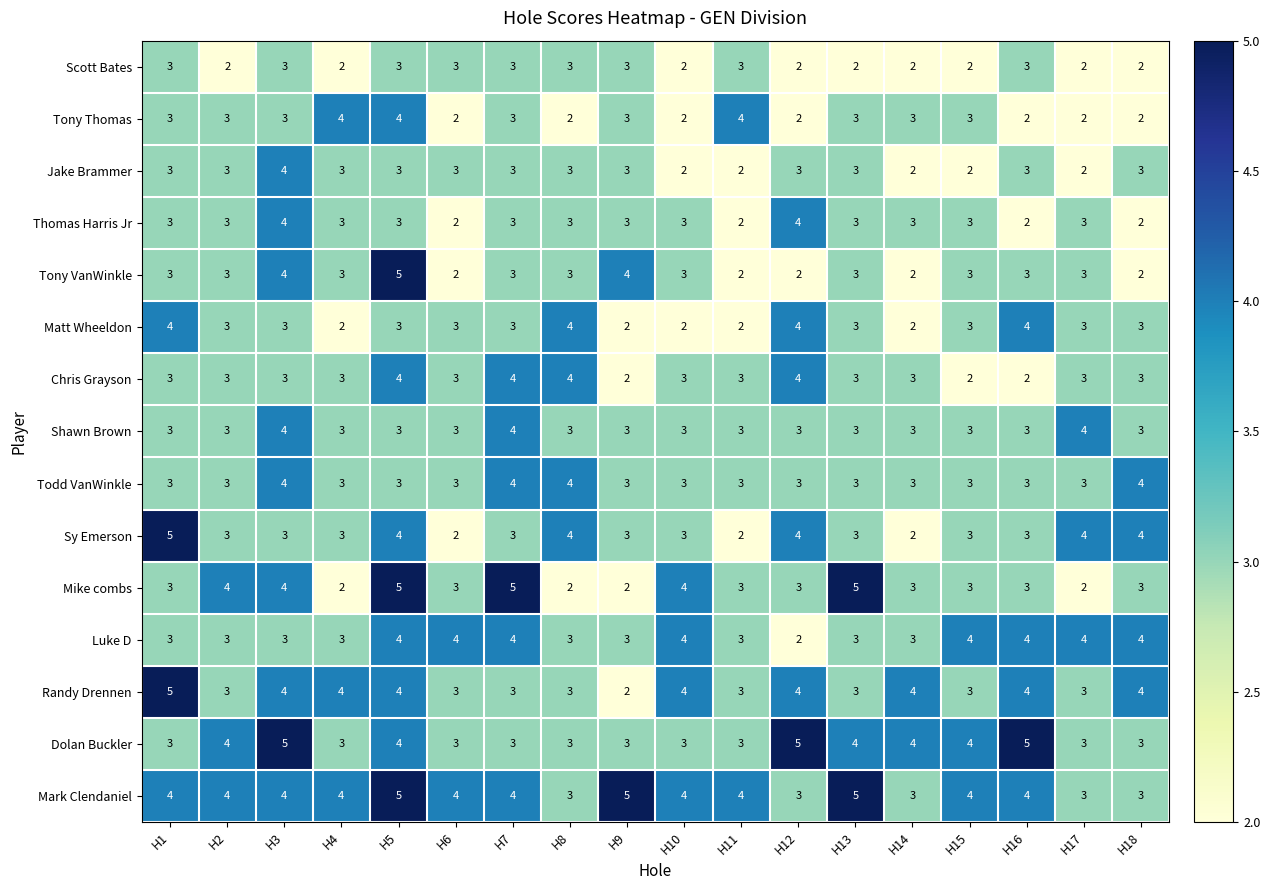

The Dolan Buckler series shows 5 at H6. True or false?

False